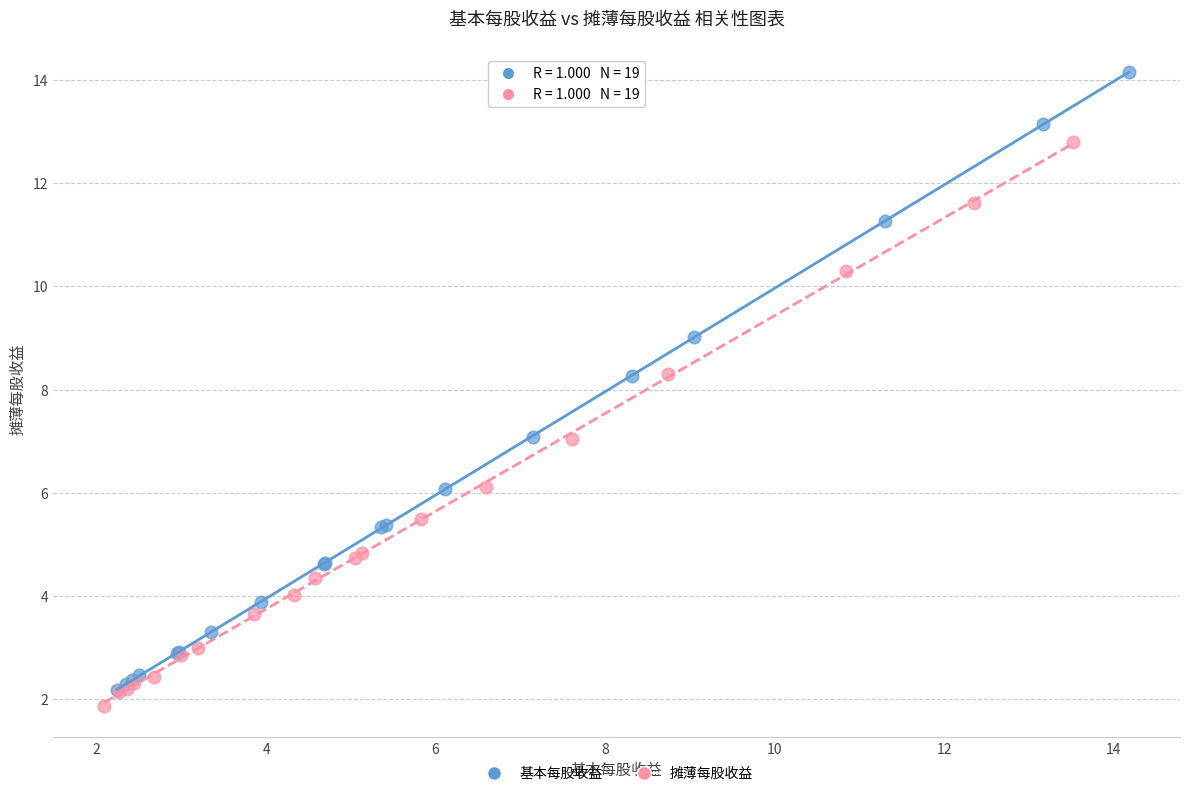

Which series has the widest spread of Y values?

基本每股收益